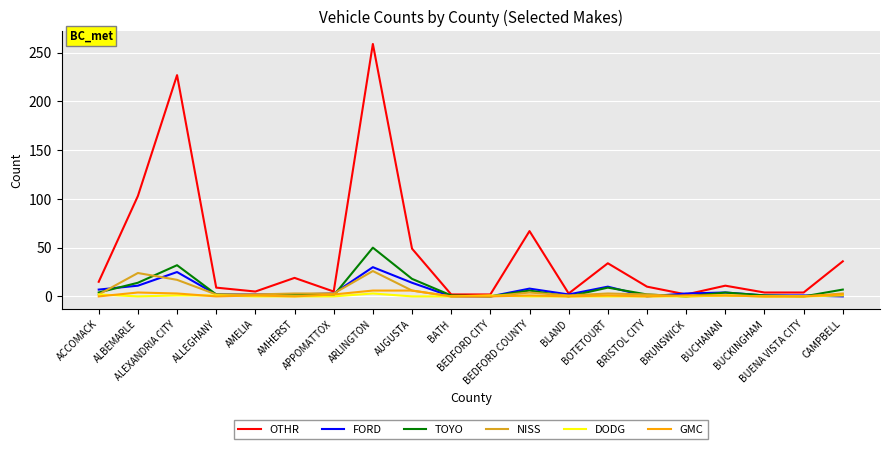

Between ALLEGHANY and BUCKINGHAM, which series saw the biggest shift?

OTHR